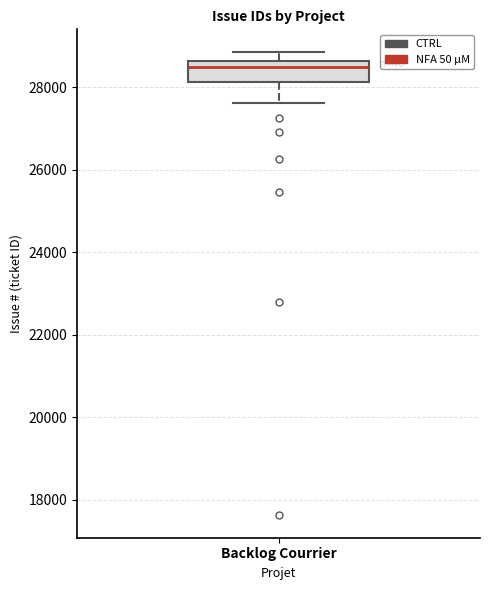

Where is the lower edge of the box for Backlog Courrier on the y-axis? The values are not printed on the chart, so give them approximately, as read against the axis.

28200